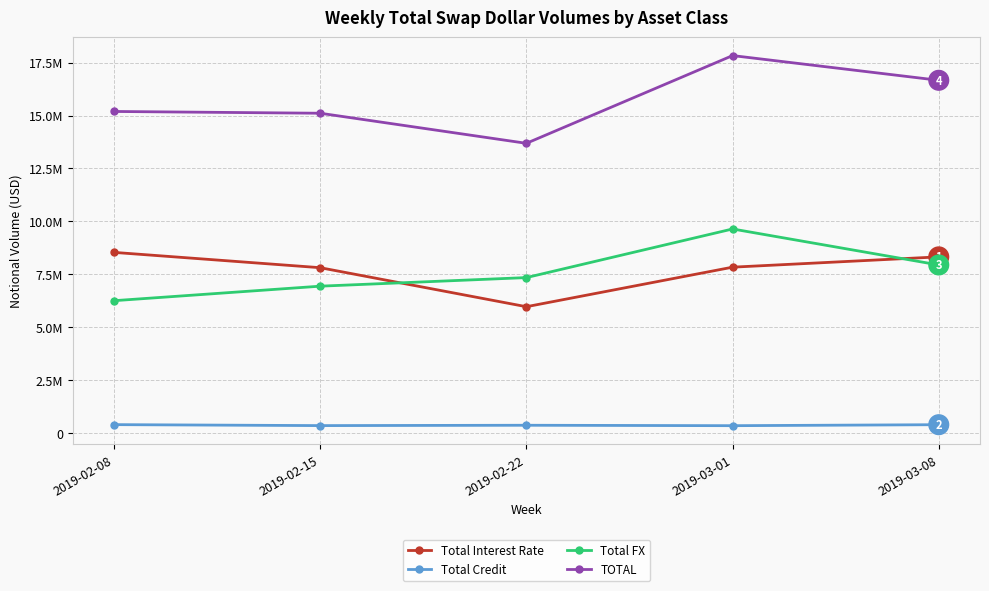

Reading left to right, transcribe all the data shown in this chart.

Total Interest Rate: 8537091	7813726	5970978	7838528	8325425
Total Credit: 400940	354976	371375	351389	397866
Total FX: 6255329	6940920	7346527	9643155	7942534
TOTAL: 15193360	15109622	13688879	17833072	16665825